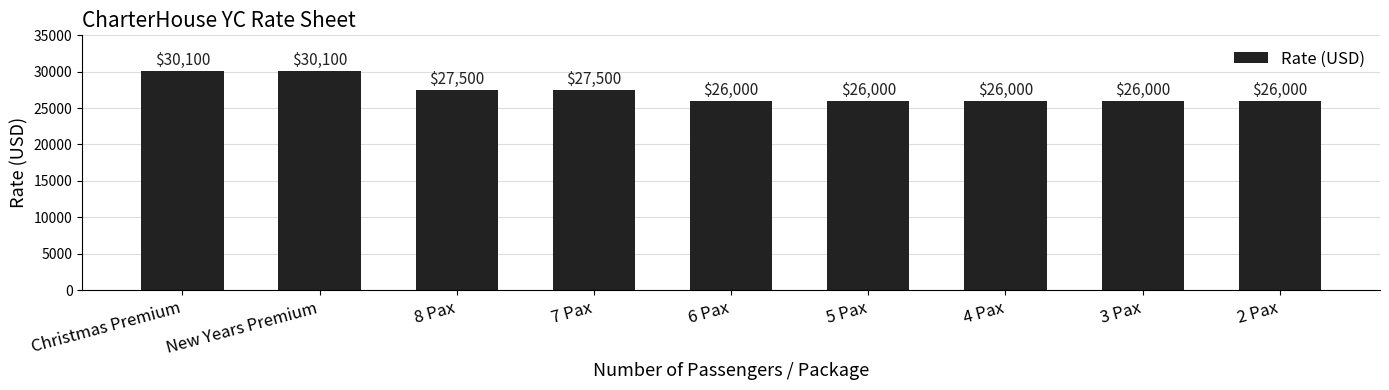

Reading left to right, what are all the values shown in this chart?

30100	30100	27500	27500	26000	26000	26000	26000	26000